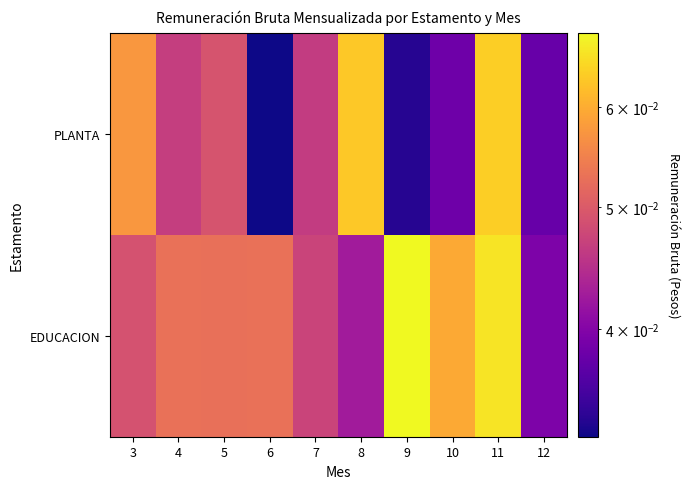

List the series in order of their peak value, highest first.

EDUCACION, PLANTA